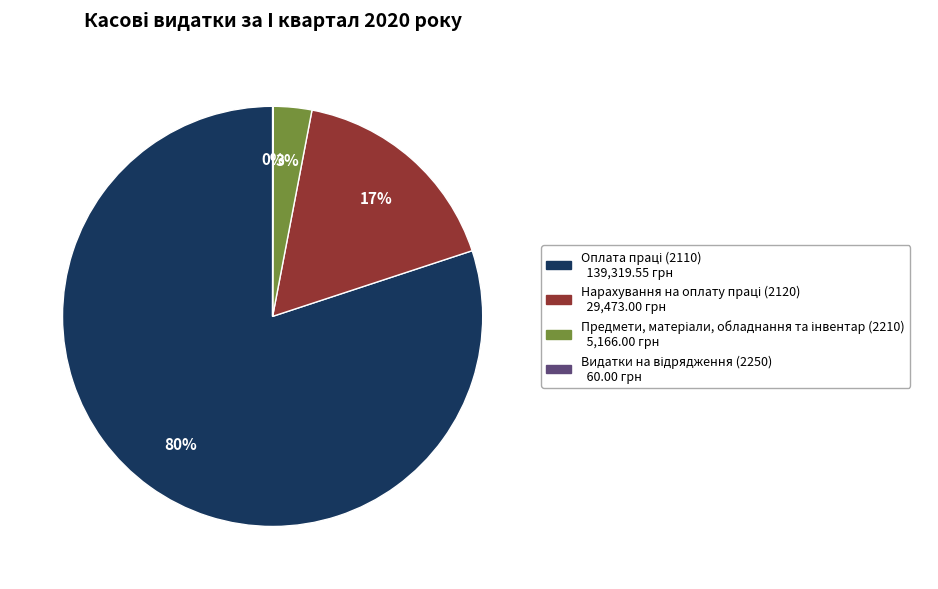

Does any single category account for the majority?

Yes